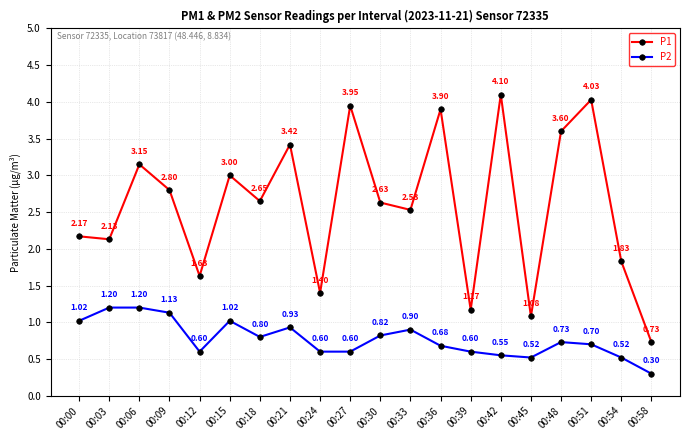

True or false: P2 and P1 cross at least once.

False